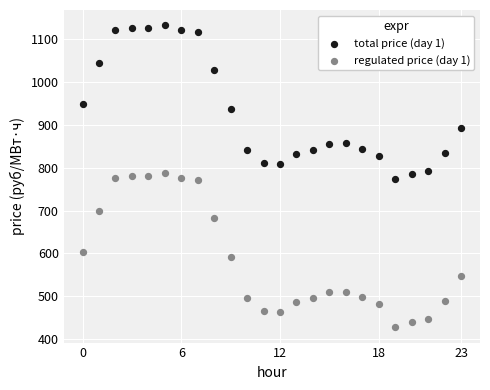

Which series has the largest Y range (max minus min)?

regulated price (day 1)